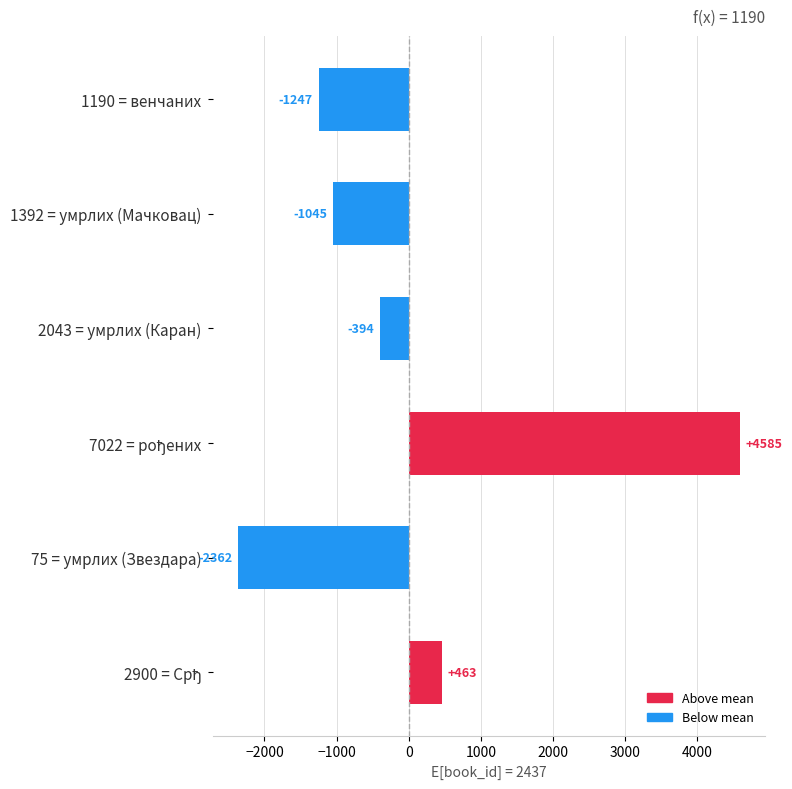

What position from the top is 2043 = умрлих (Каран)?

3